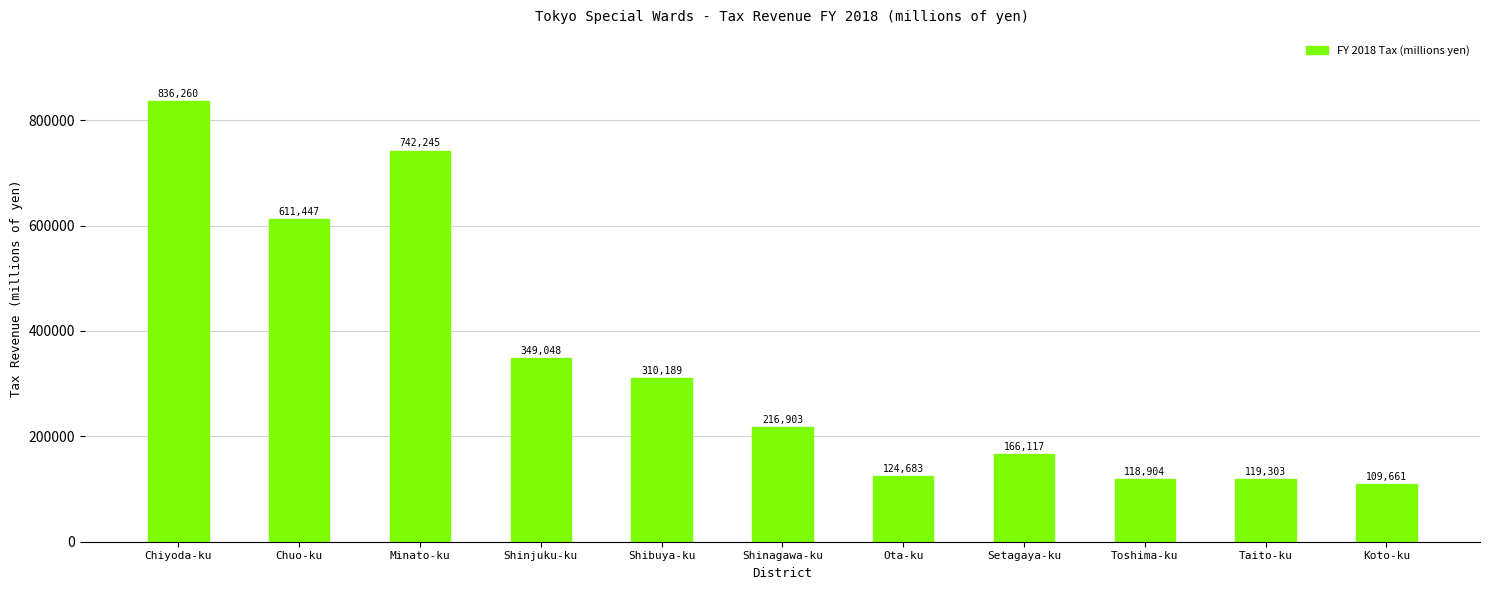

How many values are below 216903?

5